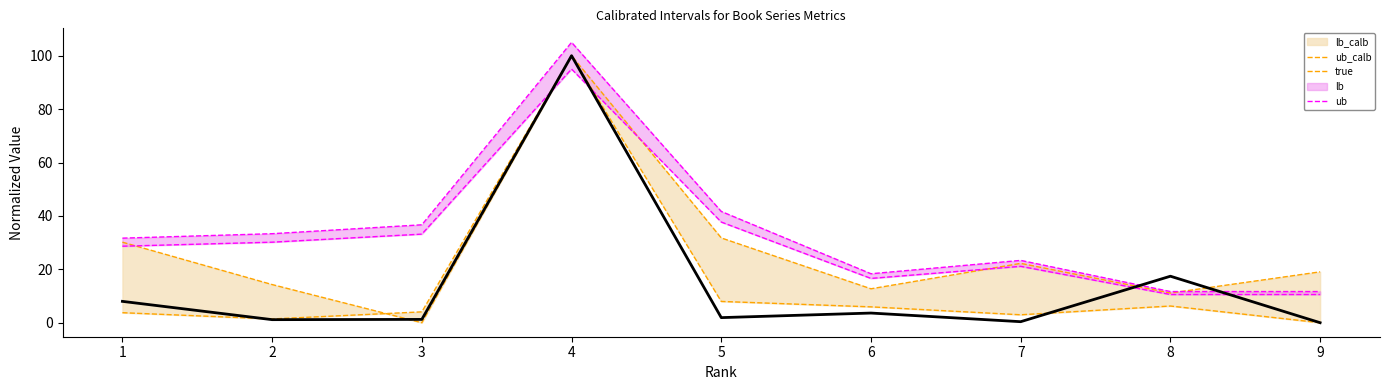

What is the approximate value of ub at 1?

31.7